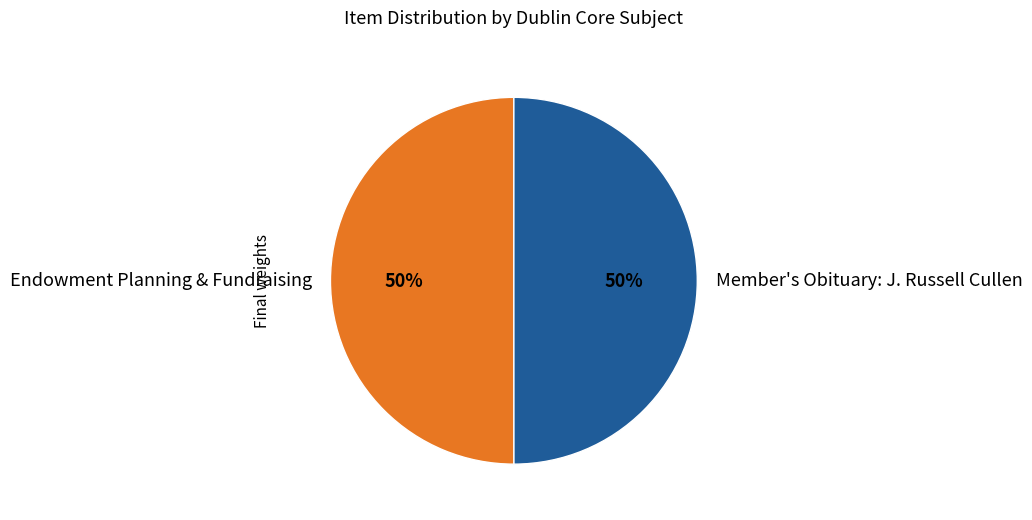

Approximately how many times larger is the value at Endowment Planning & Fundraising compared to Member's Obituary: J. Russell Cullen?

1.0